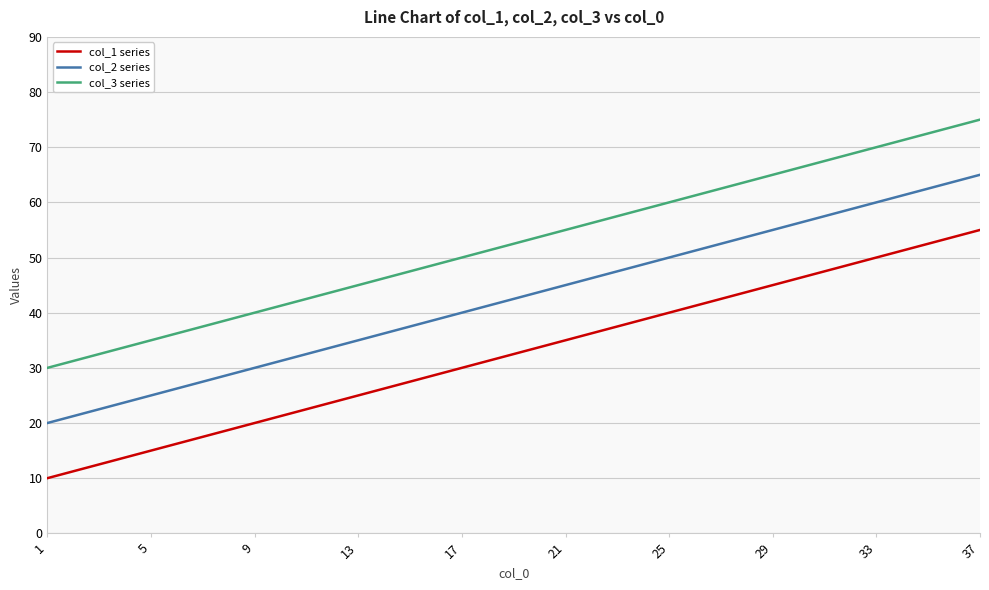

What are all the series names shown in the legend?

col_1 series, col_2 series, col_3 series